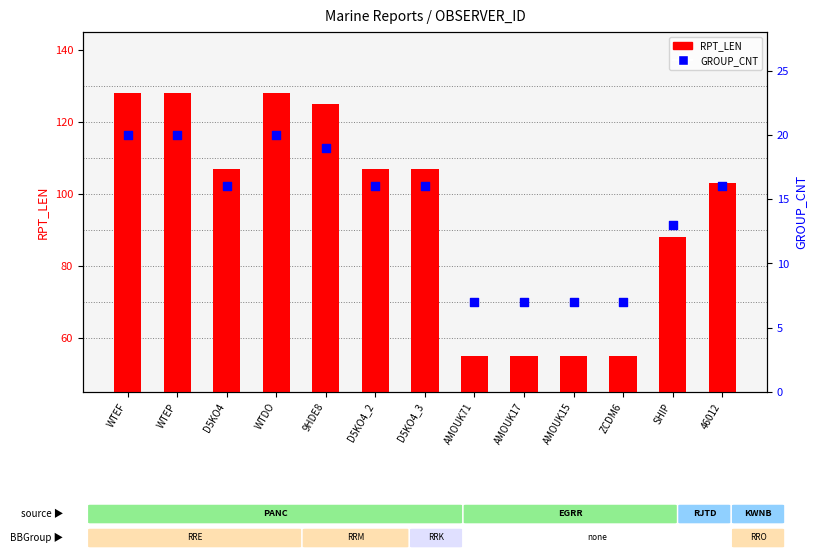

Which series has the largest total across all categories?

RPT_LEN